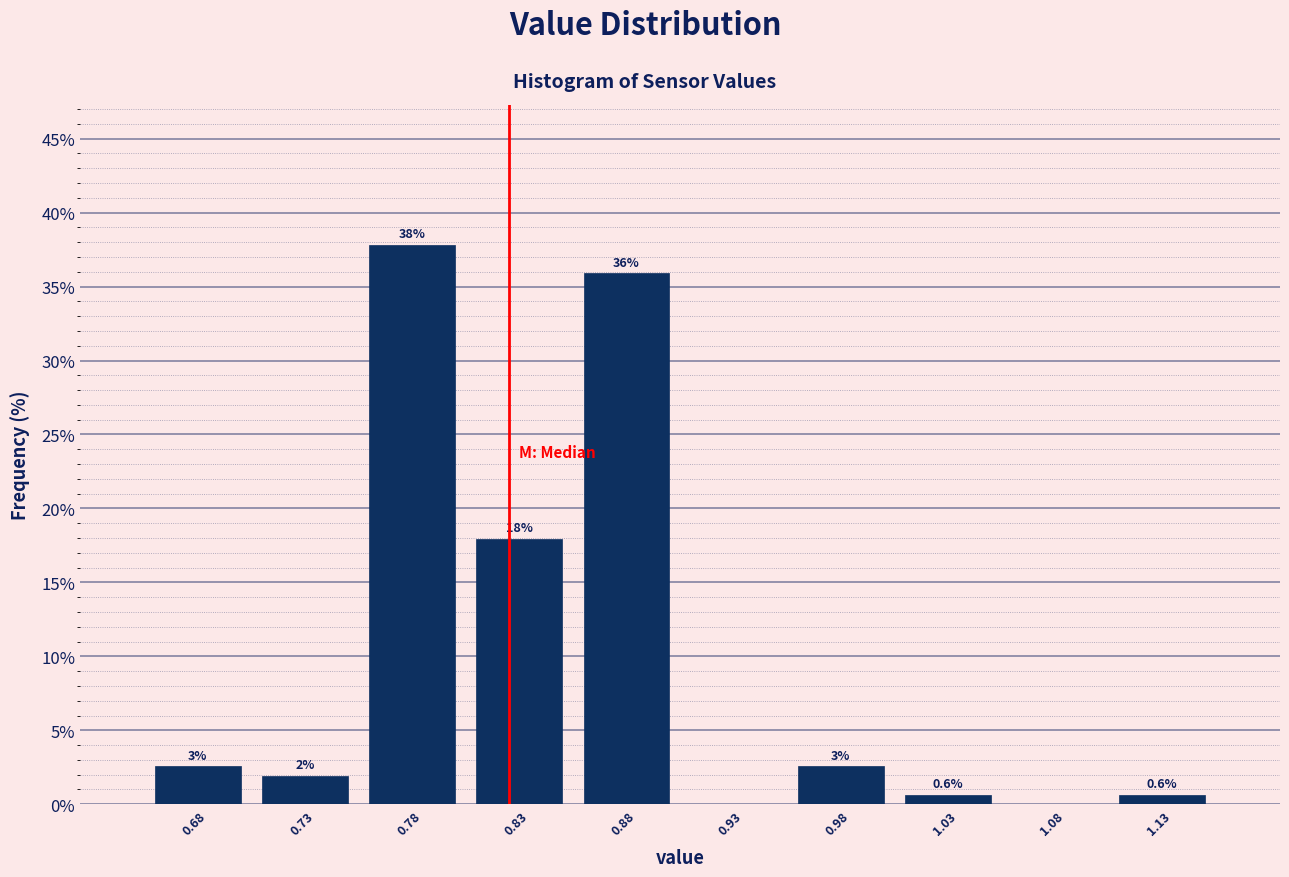

Which range on the x-axis has the tallest bar?

0.75 to 0.80